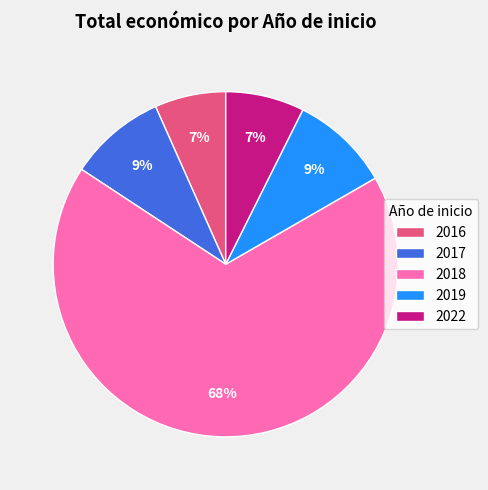

Do 2022 and 2017 together represent more than half of the pie?

No